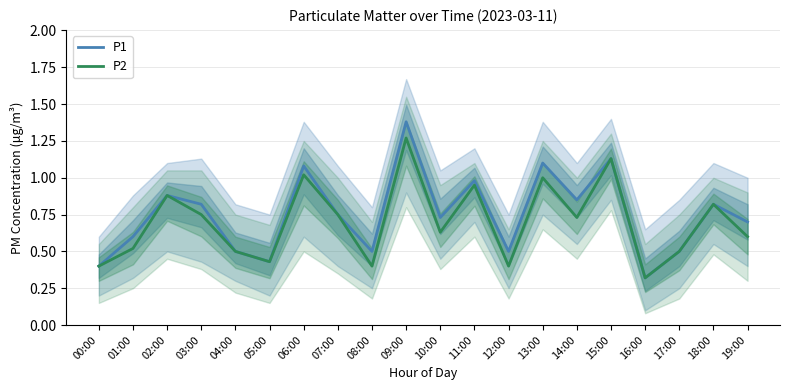

What is the approximate value of P1 at 06:00?

1.1